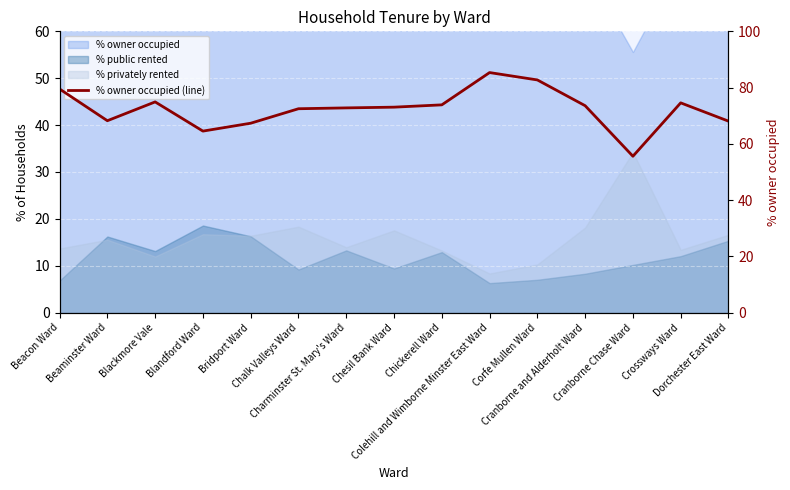

Rank the categories by value from highest to lowest.

Colehill and Wimborne Minster East Ward, Corfe Mullen Ward, Beacon Ward, Blackmore Vale, Crossways Ward, Chickerell Ward, Cranborne and Alderholt Ward, Chesil Bank Ward, Charminster St. Mary's Ward, Chalk Valleys Ward, Beaminster Ward, Dorchester East Ward, Bridport Ward, Blandford Ward, Cranborne Chase Ward